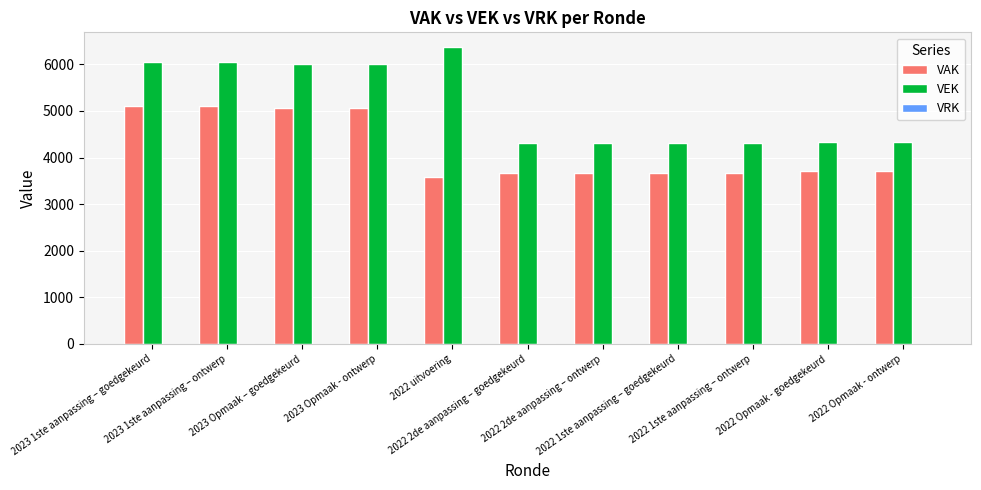

What is the sum of all VAK values?

46065